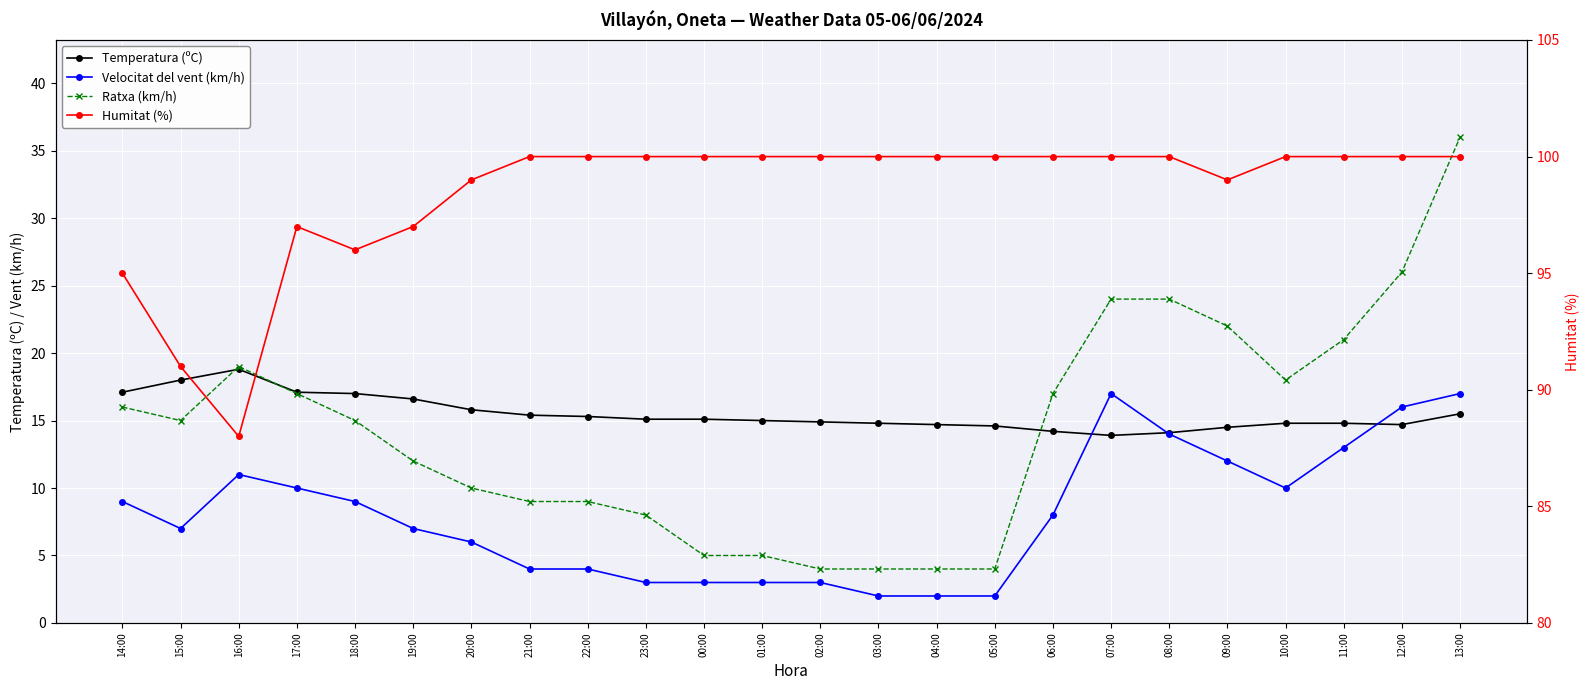

At which category is the sum across all series the highest?

13:00